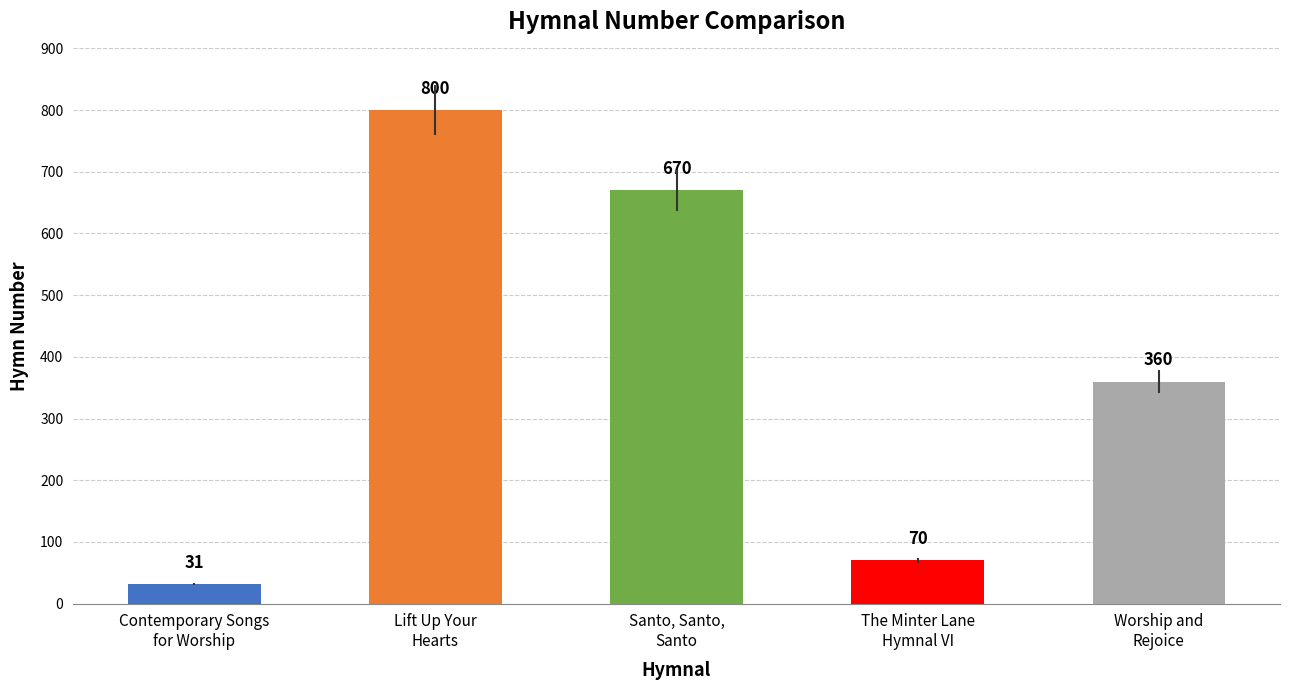

List the labels in order of value, largest first.

Lift Up Your
Hearts, Santo, Santo,
Santo, Worship and
Rejoice, The Minter Lane
Hymnal VI, Contemporary Songs
for Worship